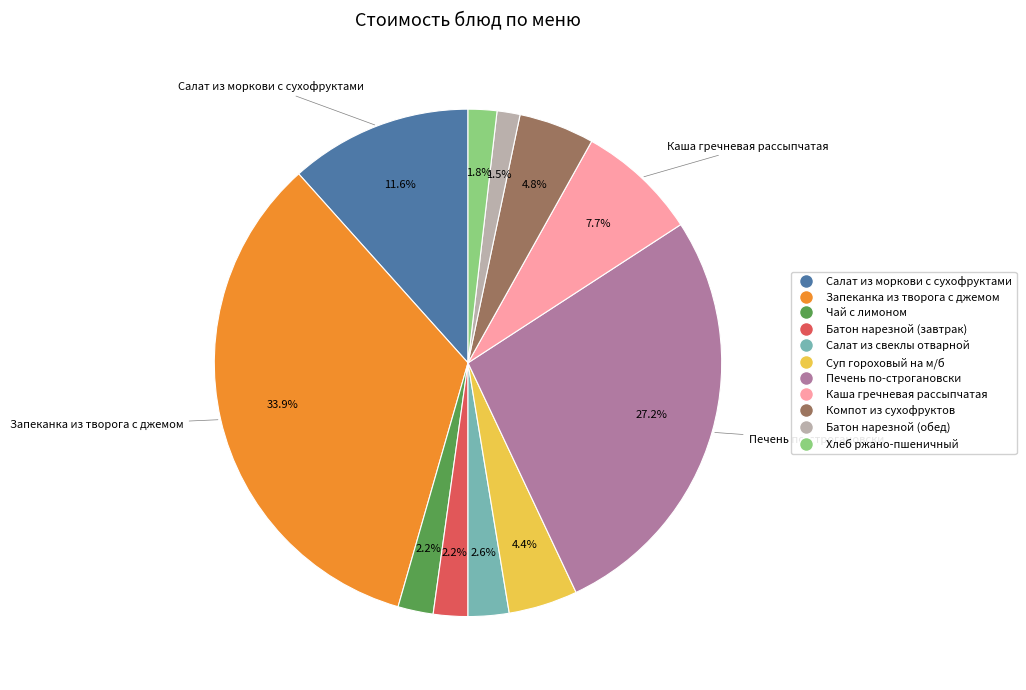

Is Батон нарезной (обед) the majority of the pie?

No